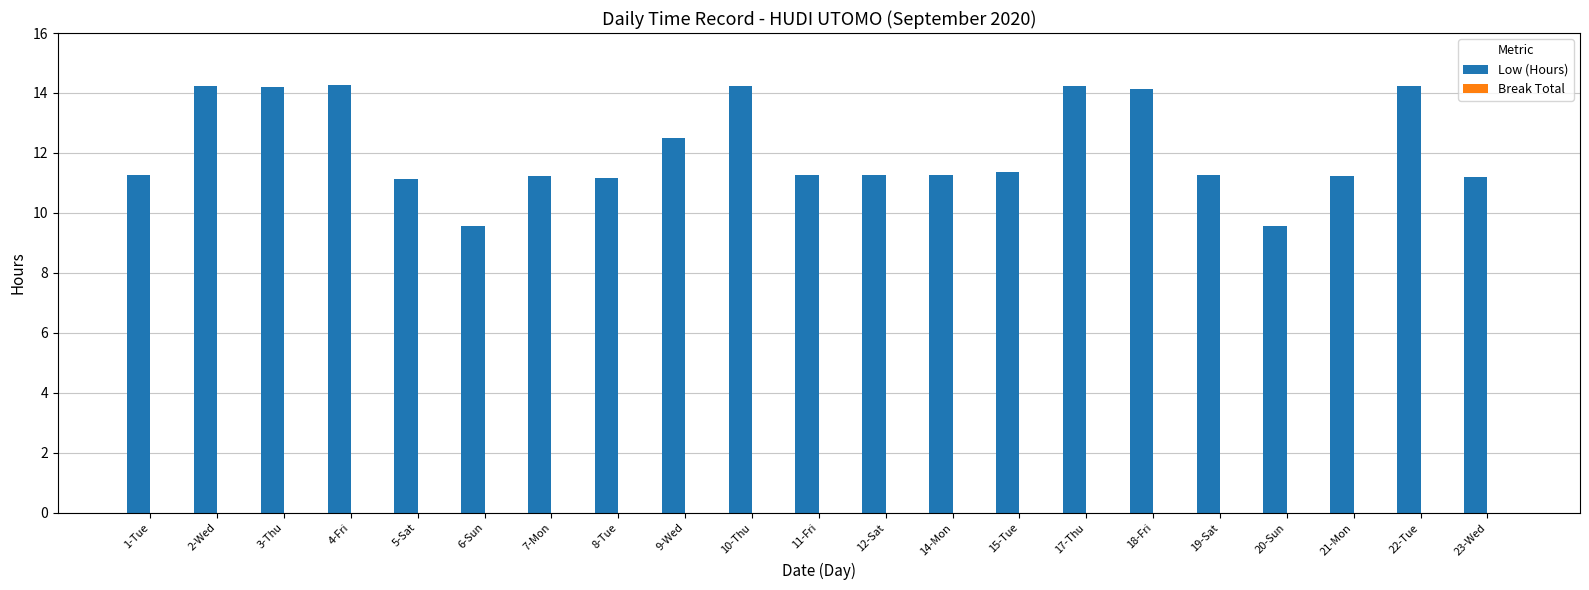

What is the difference between the values at 20-Sun and 23-Wed?

1.6